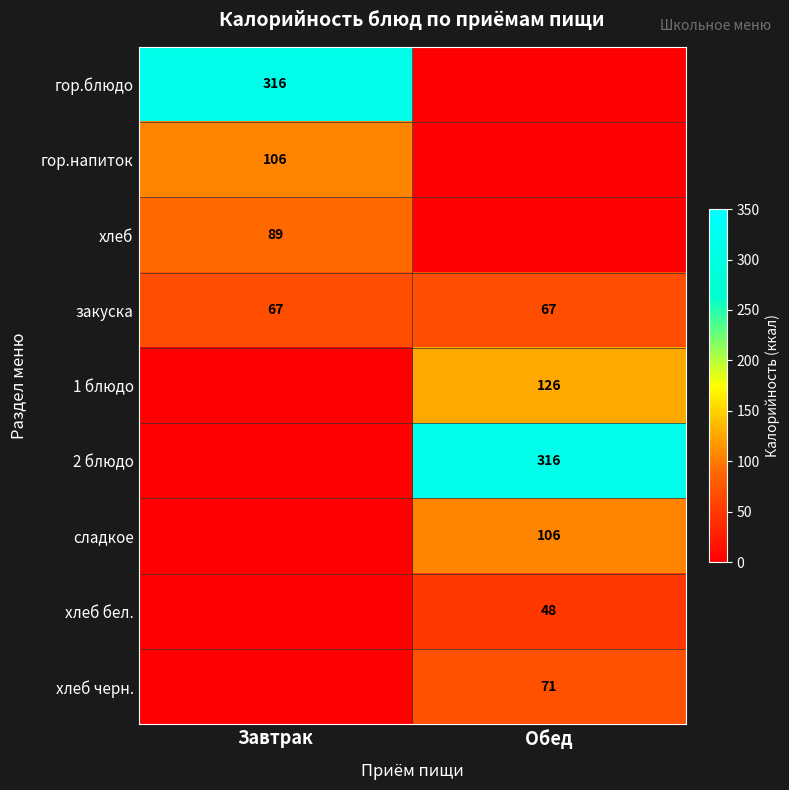

What value does the закуска series have at Обед?

67